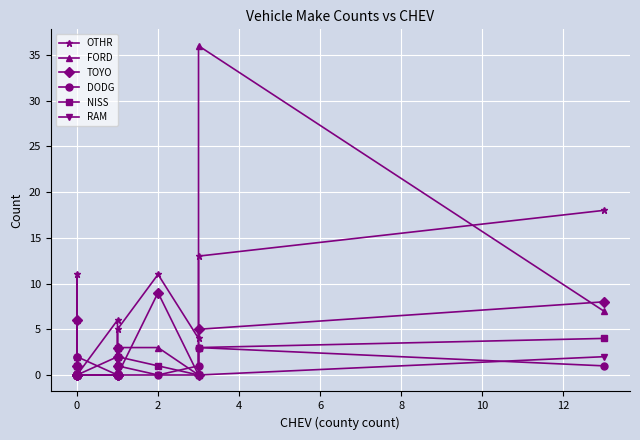

How many values in the FORD series are below 1?

9